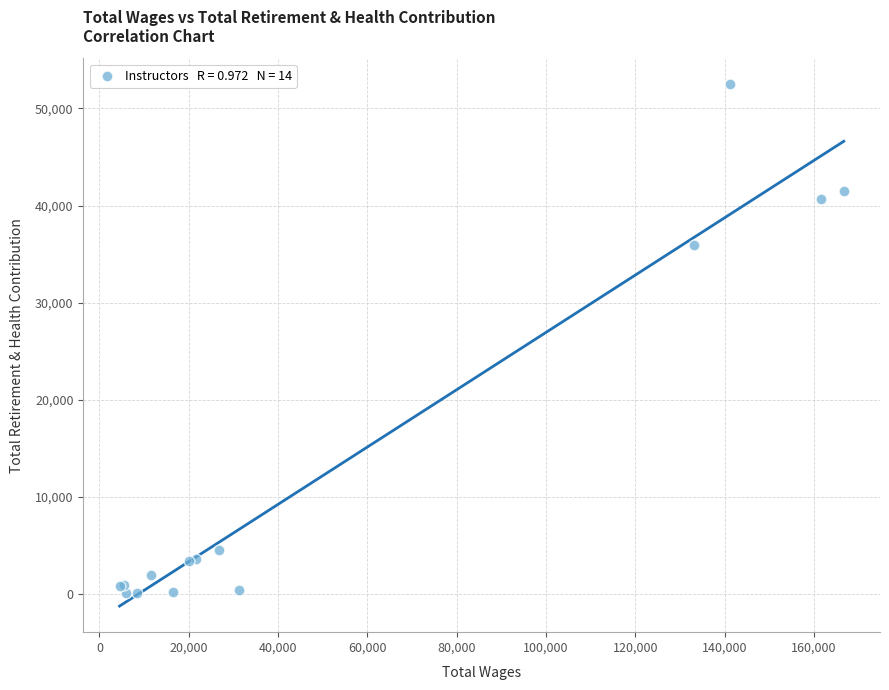

What Y value in the scatter plot is closest to 26282?

35903